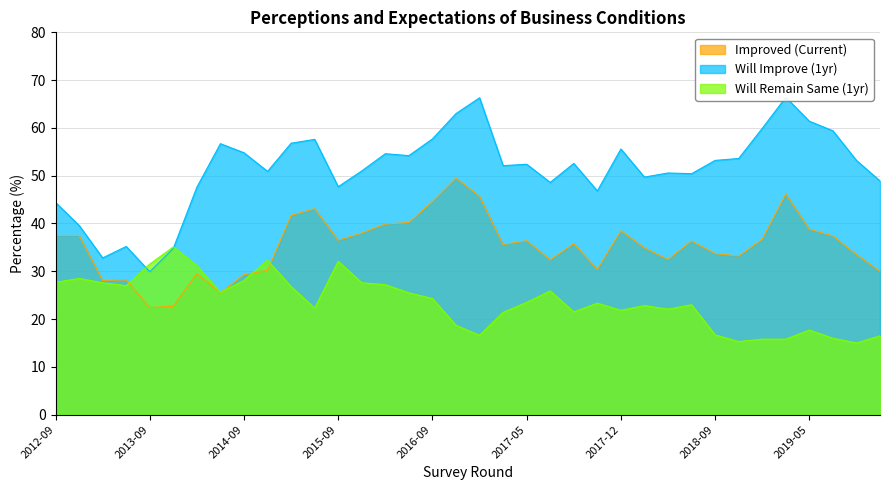

How many data points does each series have?

36